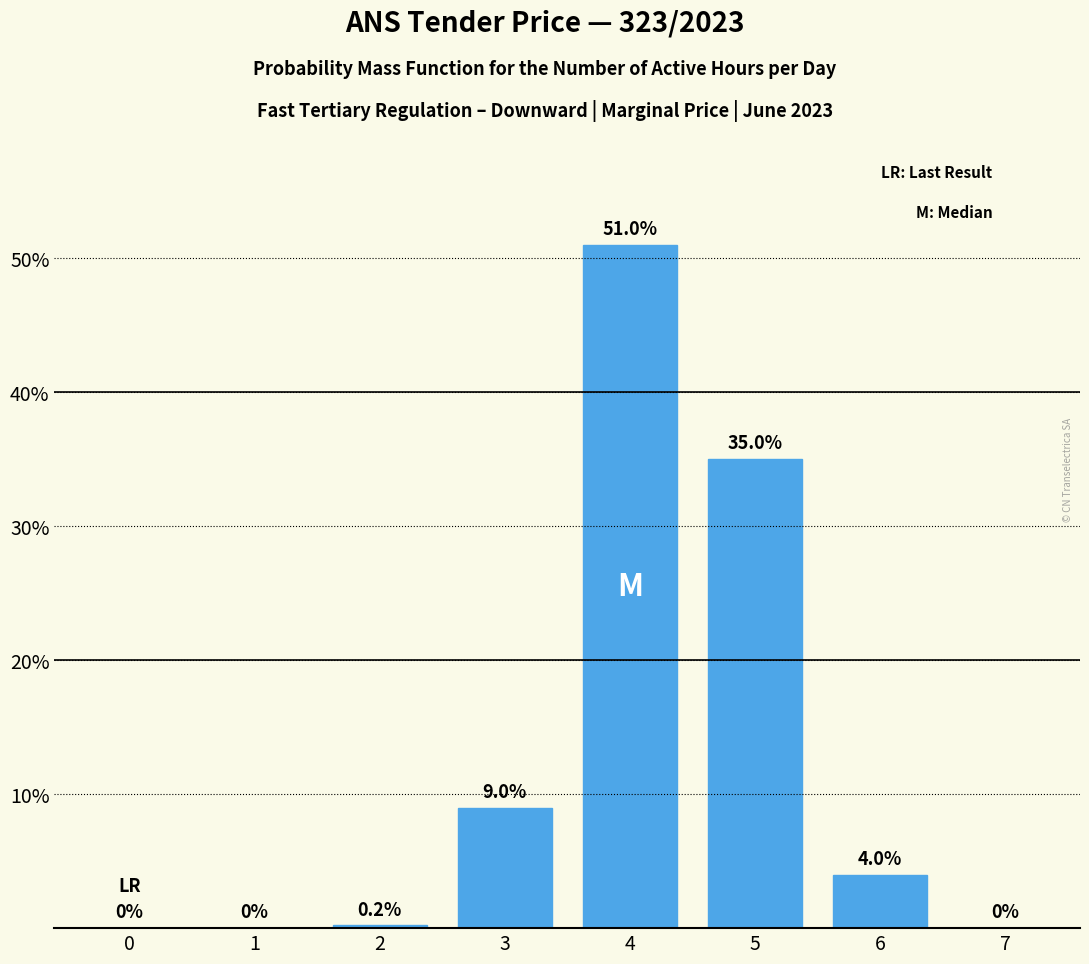

What is the change in value from 0 to 2?

+0.2